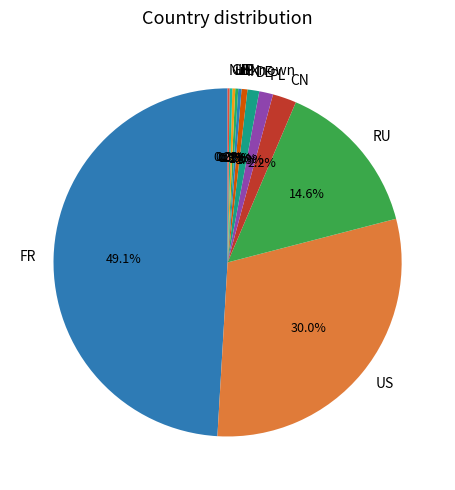

What is the largest slice in the pie chart?

FR